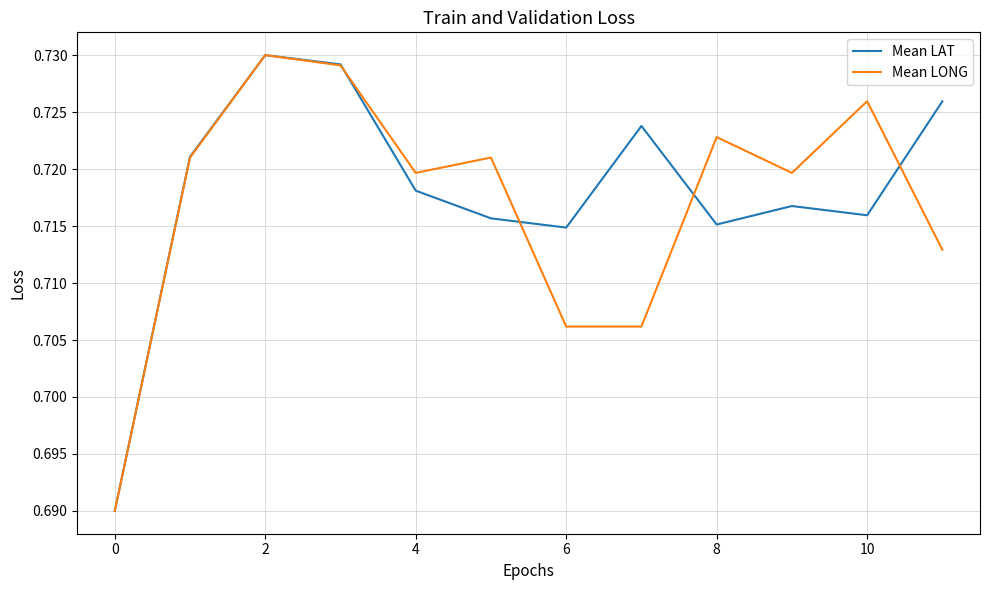

At which category is the sum across all series the highest?

2